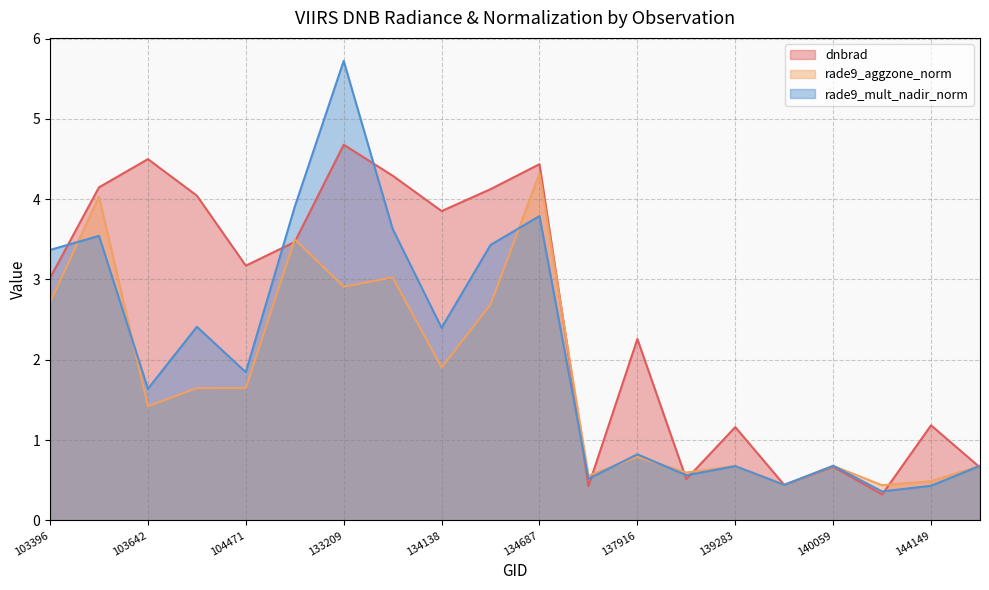

Where does the rade9_mult_nadir_norm series first go above 1?

103396